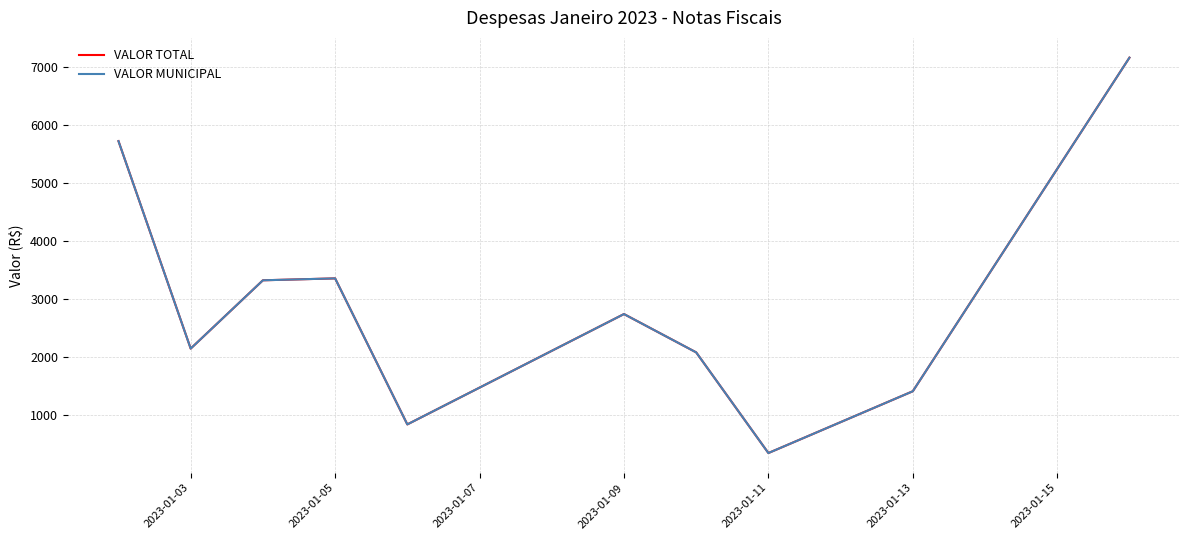

Is this an area chart (filled region under the line)?

No